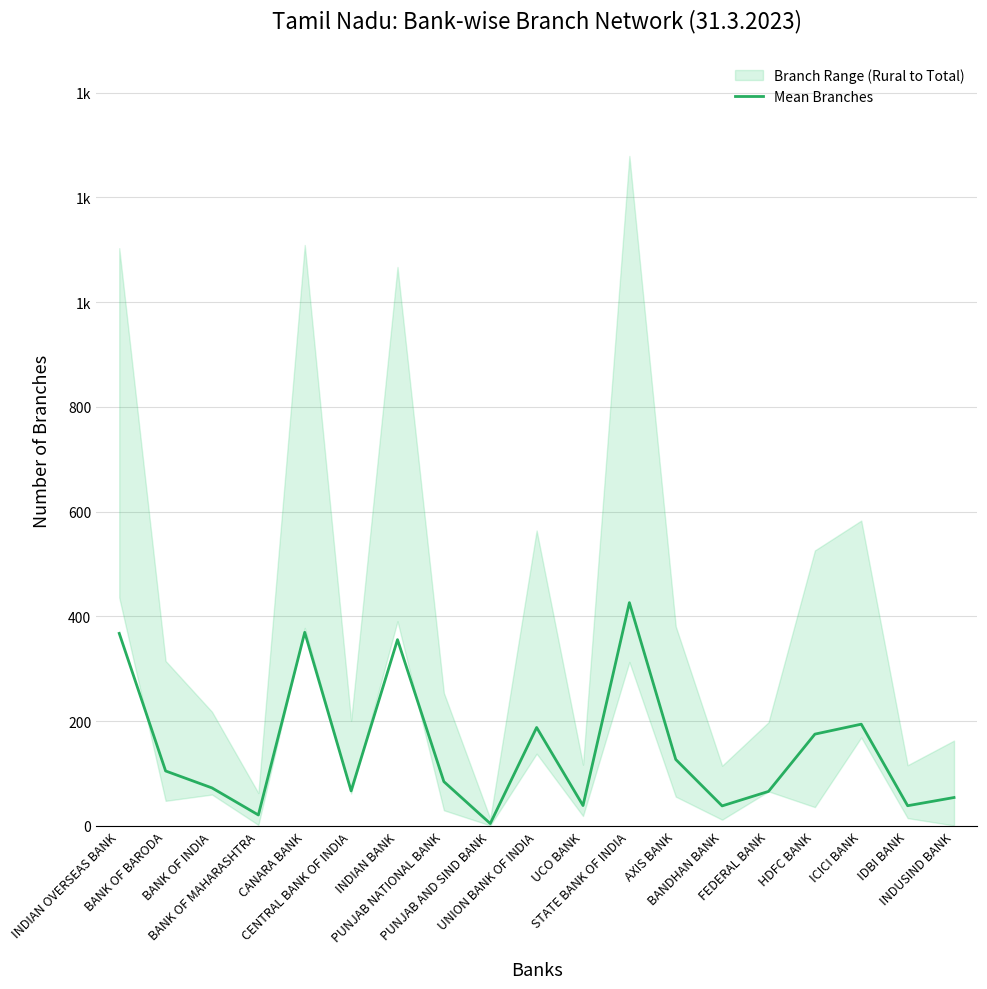

Rank the categories by value from highest to lowest.

STATE BANK OF INDIA, CANARA BANK, INDIAN OVERSEAS BANK, INDIAN BANK, ICICI BANK, UNION BANK OF INDIA, HDFC BANK, AXIS BANK, BANK OF BARODA, PUNJAB NATIONAL BANK, BANK OF INDIA, CENTRAL BANK OF INDIA, FEDERAL BANK, INDUSIND BANK, UCO BANK, IDBI BANK, BANDHAN BANK, BANK OF MAHARASHTRA, PUNJAB AND SIND BANK